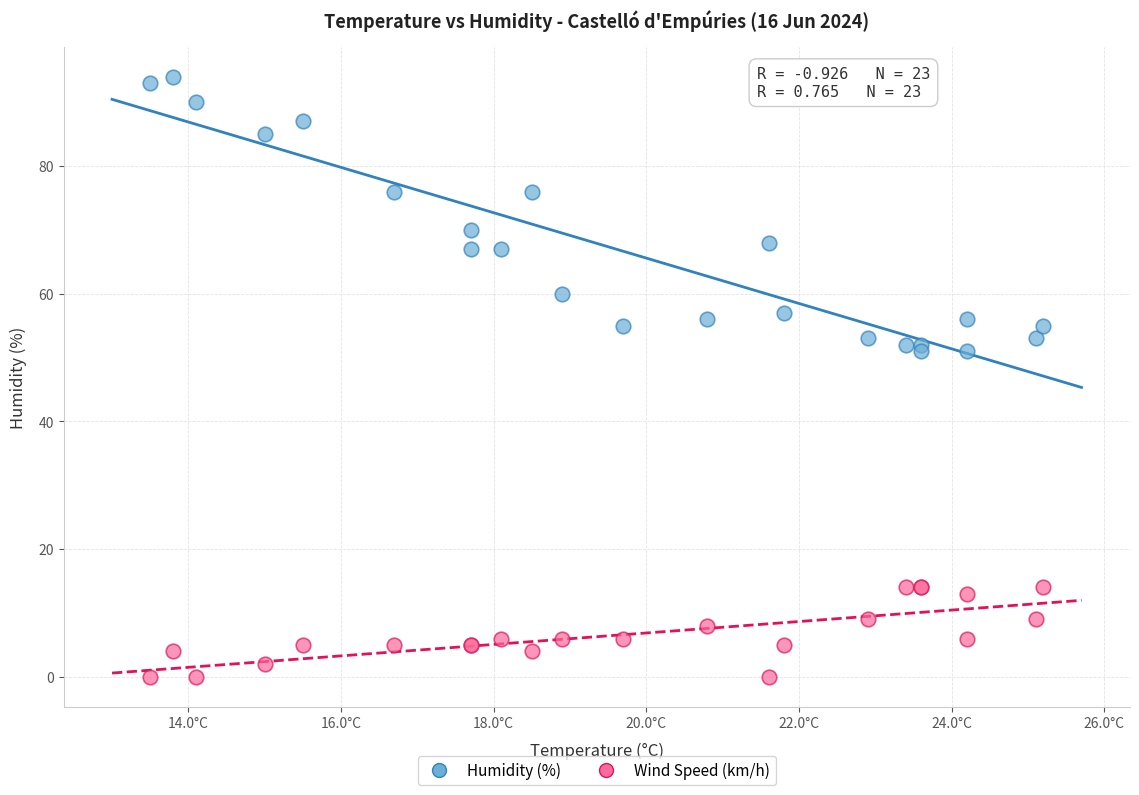

What are all the series names shown in the legend?

Humidity (%), Wind Speed (km/h)